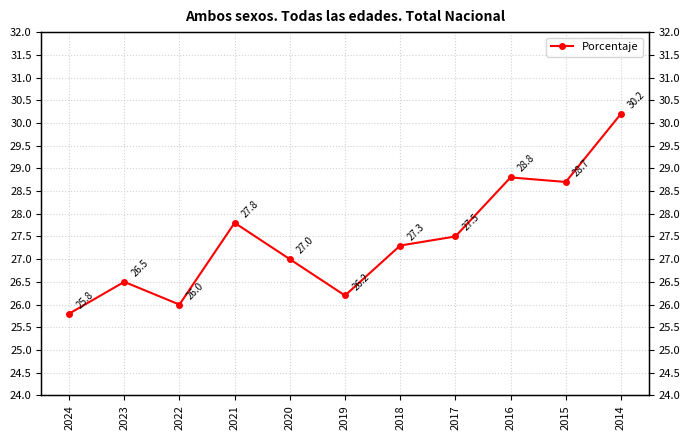

List the labels in order of value, largest first.

2014, 2016, 2015, 2021, 2017, 2018, 2020, 2023, 2019, 2022, 2024